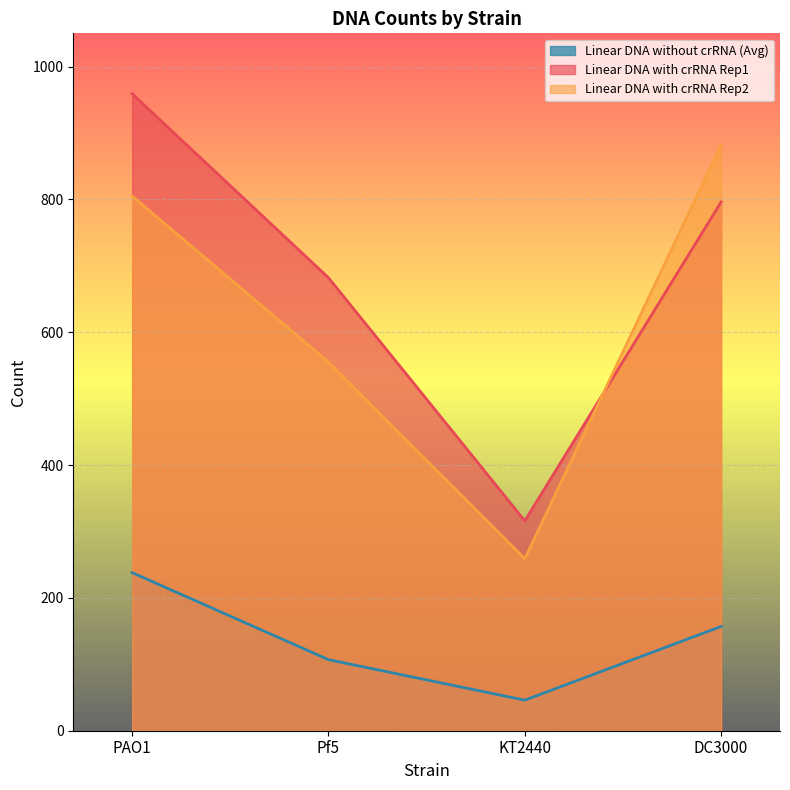

Where is the first local minimum for Linear DNA with crRNA Rep1?

KT2440